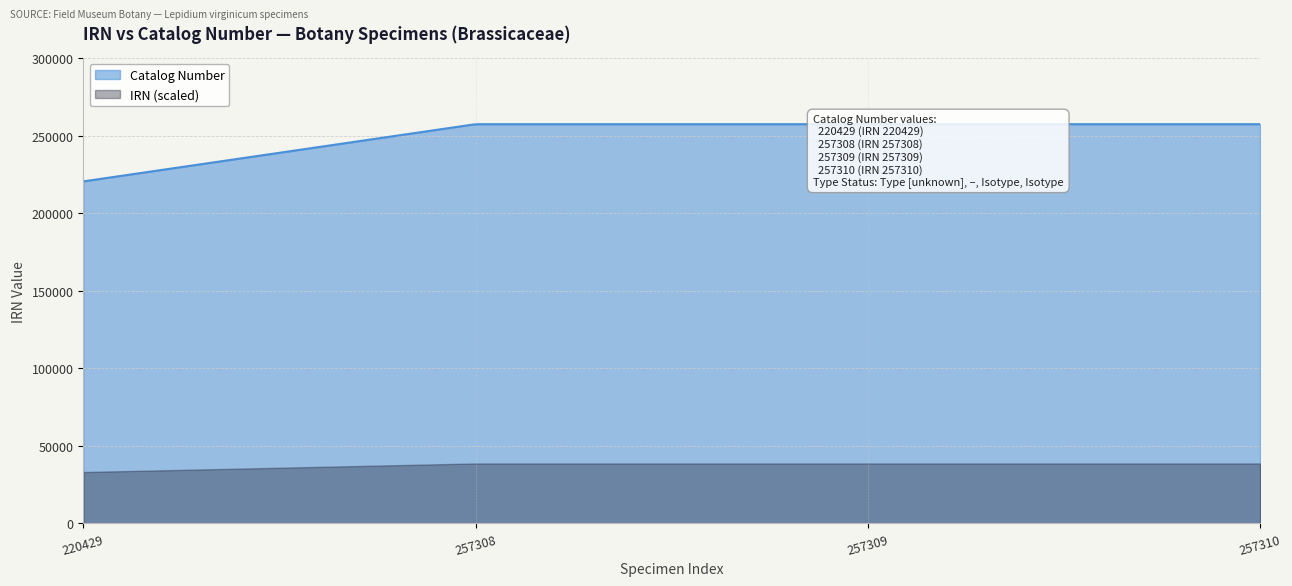

How many data points are less than 257309?

2